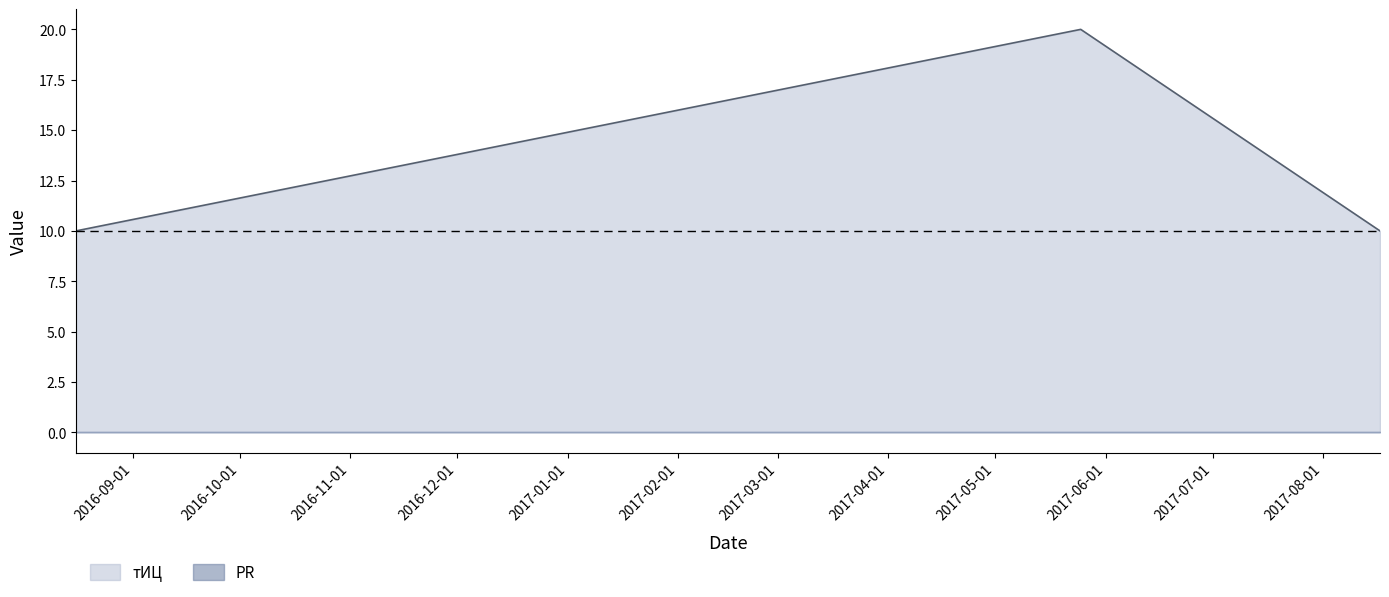

What is the maximum value shown in the chart?

20